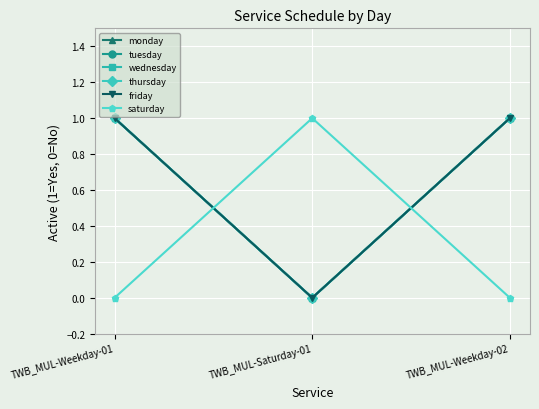

What is the difference between the highest and lowest values at TWB_MUL-Saturday-01?

1